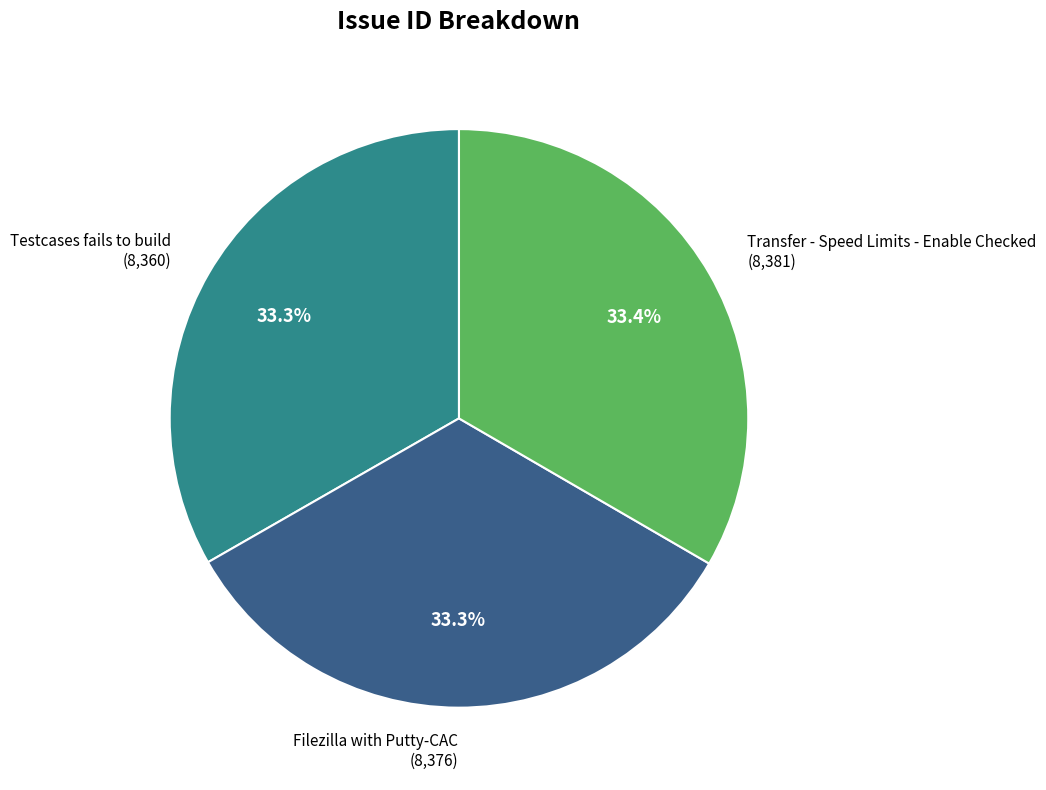

What portion of the pie excludes Filezilla with Putty-CAC (8,376)?

66.7%